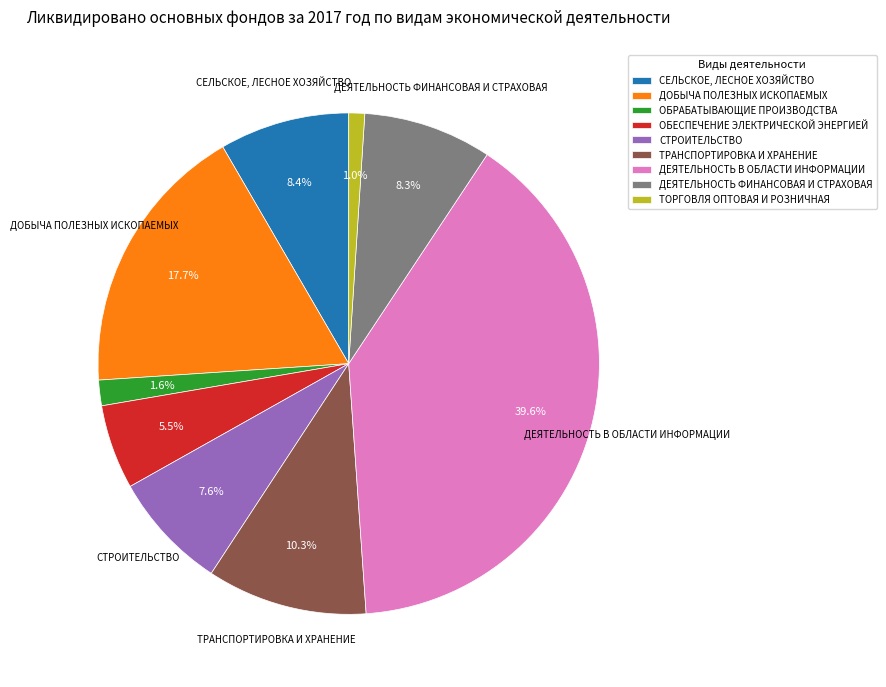

The ОБРАБАТЫВАЮЩИЕ ПРОИЗВОДСТВА slice represents 15% of the pie. True or false?

False